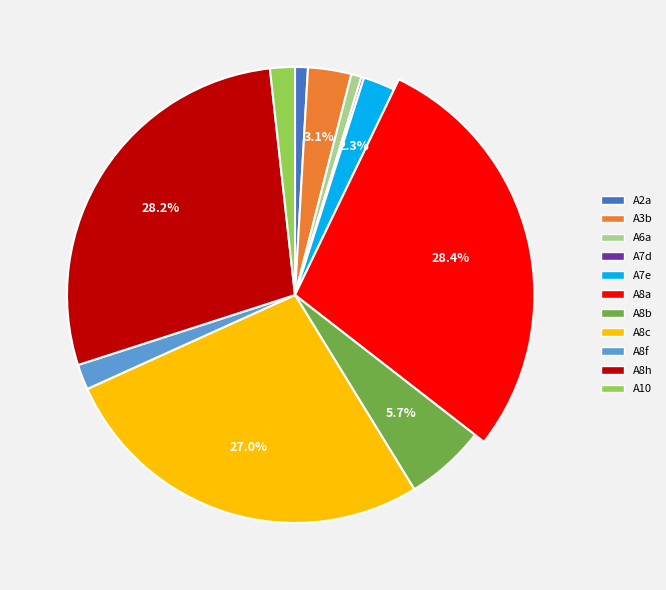

Which slice is the smallest?

A7d